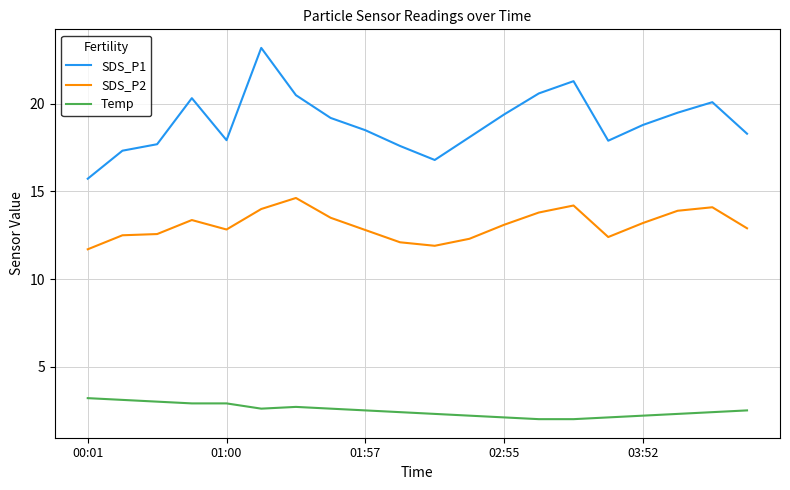

What is the sum of all SDS_P1 values?

378.8